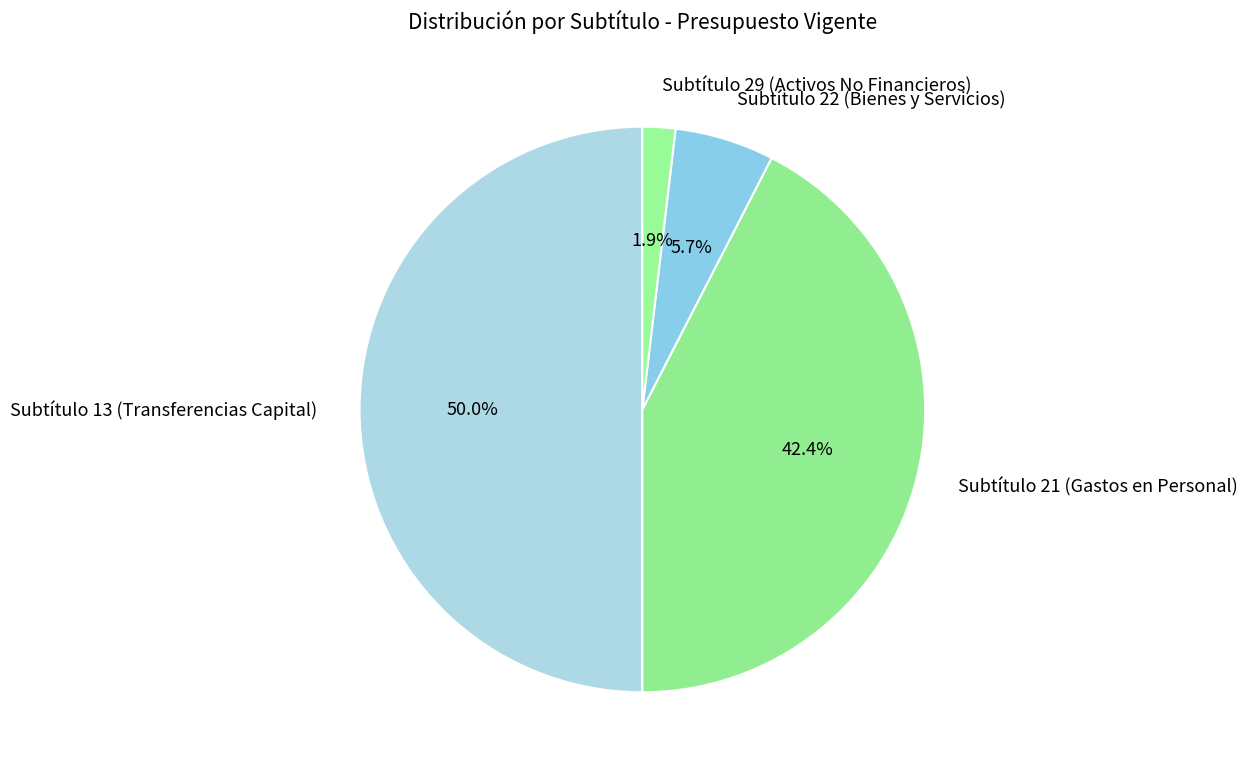

To the nearest percent, what portion does Subtítulo 21 (Gastos en Personal) represent?

42%